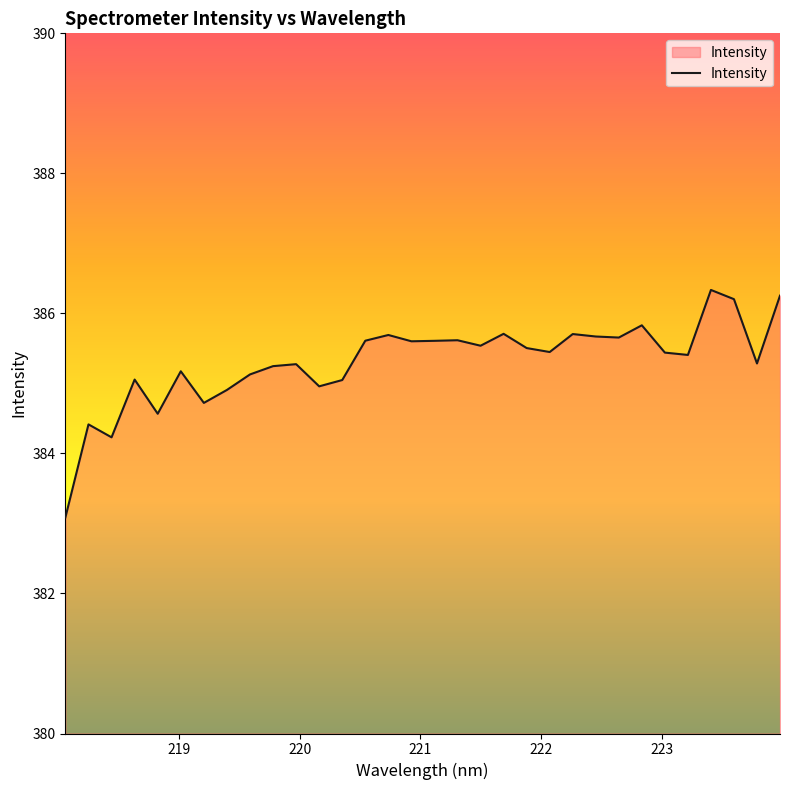

How many lines are shown in the chart?

1